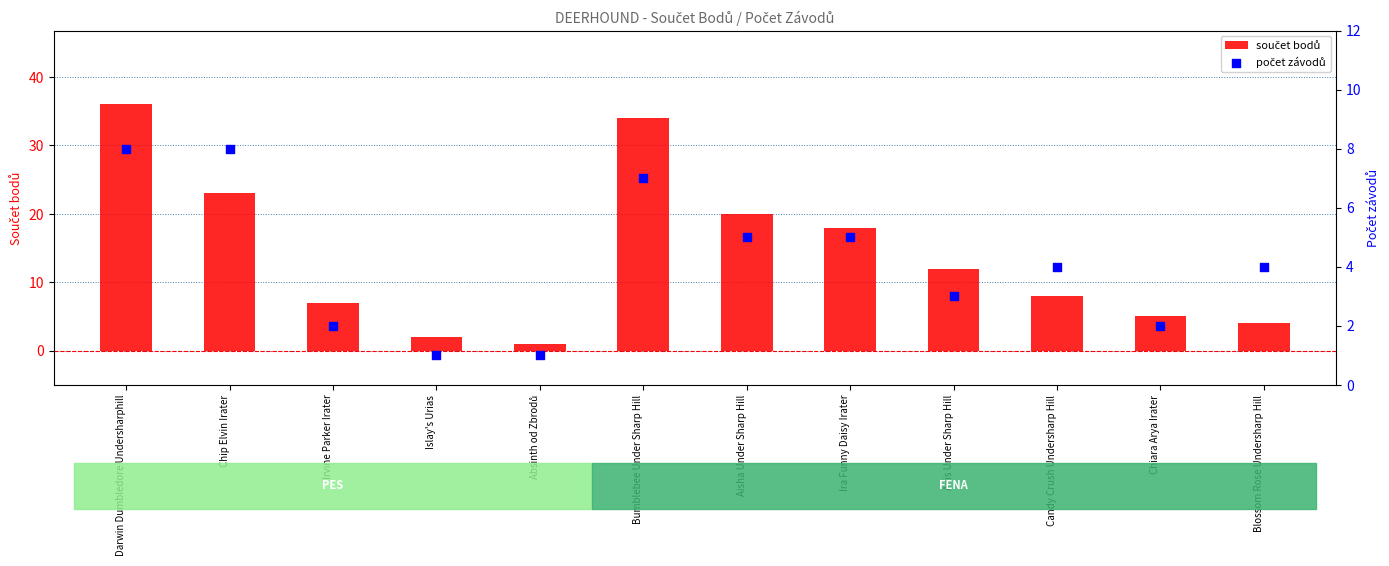

Which series has the largest total across all categories?

součet bodů